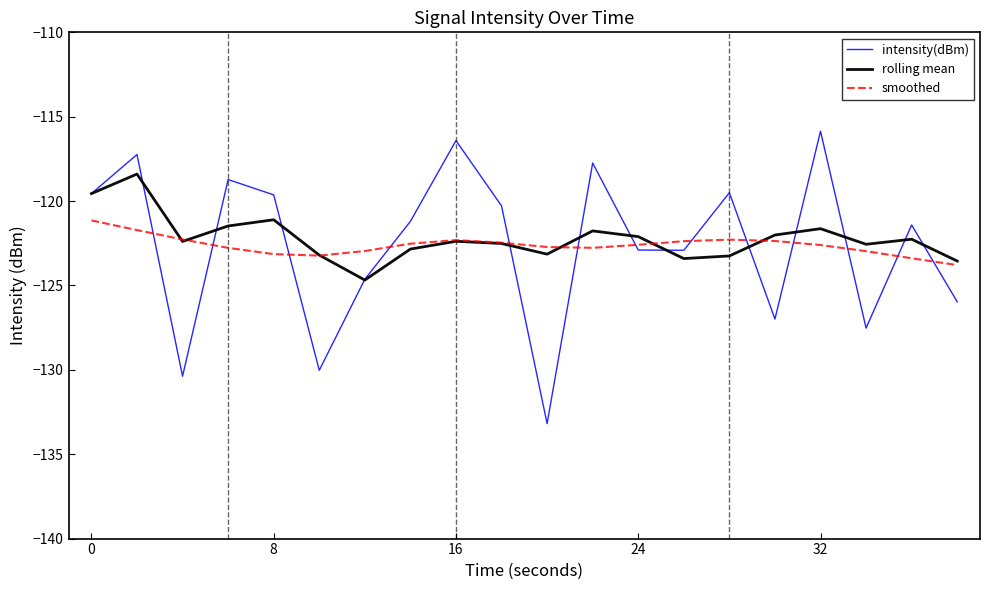

What is the minimum value for intensity(dBm)?

-133.2